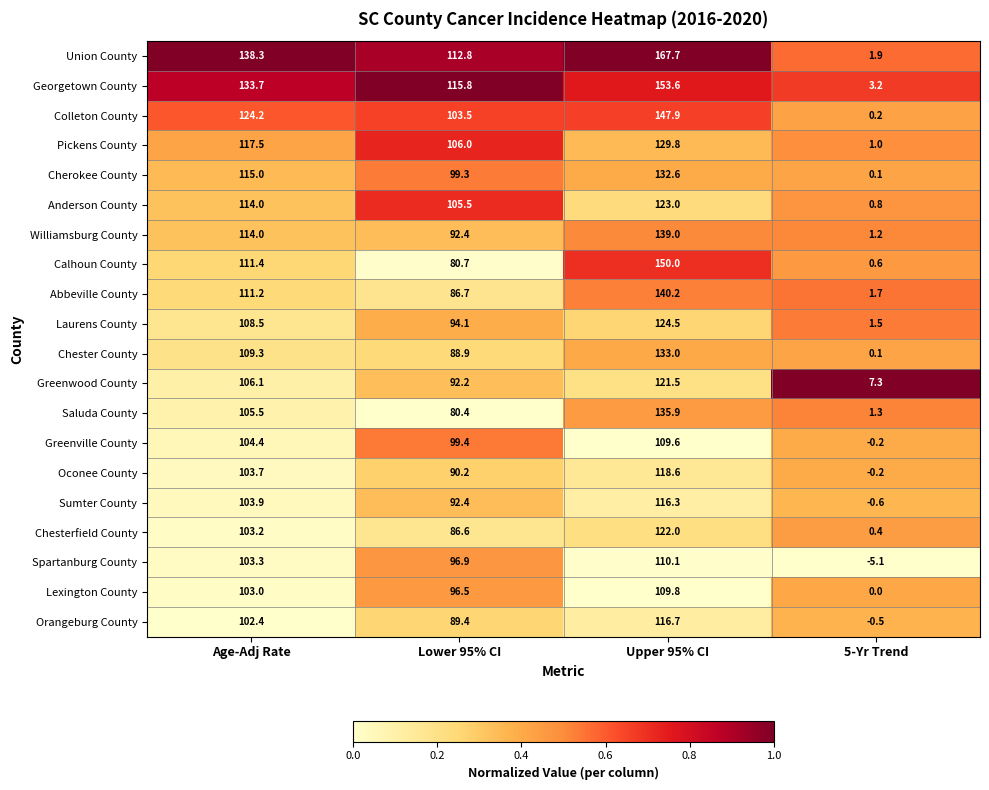

Is it true that Anderson County equals 25.3 at Upper 95% CI?

False